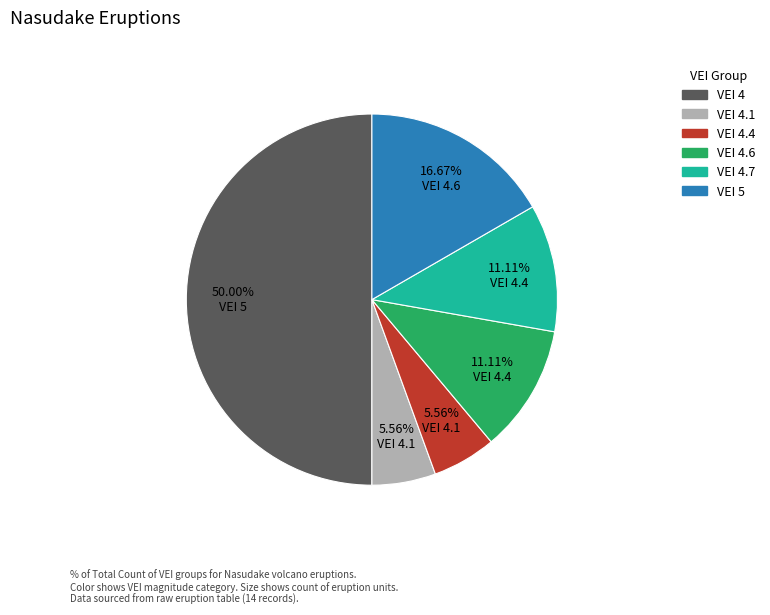

How many slices are in this pie chart?

6